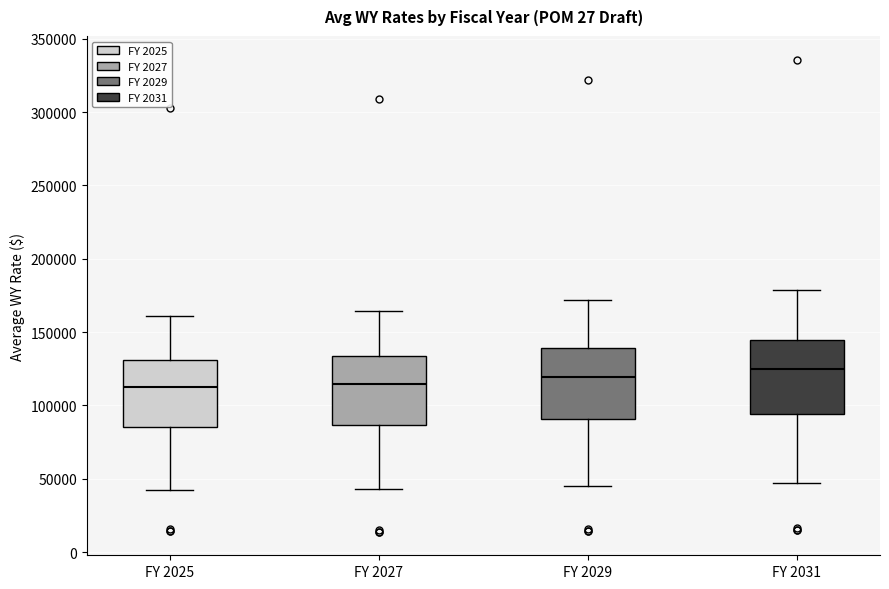

Reading left to right, transcribe this box plot: for each box, give where its median line is, the range the box spans, and where its two whiskers end, as read against the y-axis. The values are not printed on the chart, so give them approximately, as read against the axis.

FY 2025: median 110000, box 85000 to 130000, whiskers 40000 to 160000
FY 2027: median 115000, box 85000 to 135000, whiskers 45000 to 165000
FY 2029: median 120000, box 90000 to 140000, whiskers 45000 to 170000
FY 2031: median 125000, box 95000 to 145000, whiskers 45000 to 180000